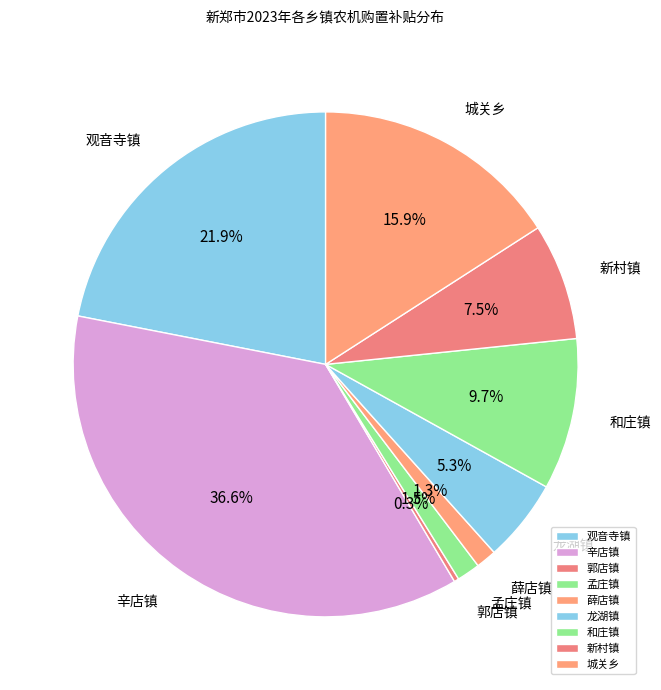

To the nearest percent, what is the difference between the largest and smallest slice percentages?

36%